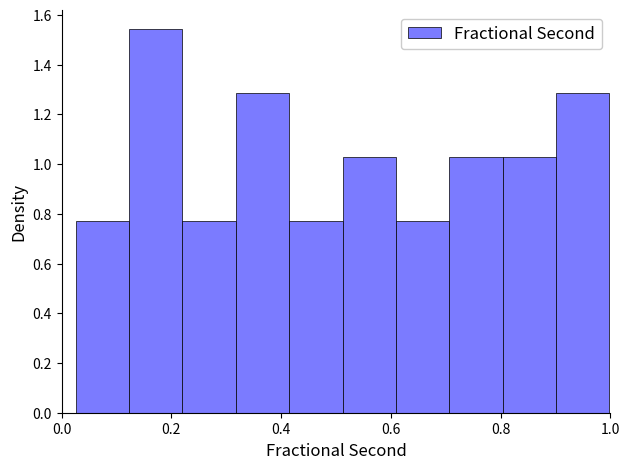

What is the height of the bar covering 0.52 to 0.60 on the x-axis? Neither the bar edges nor the heights are printed on the chart, so give them approximately, as read against the axes.

1.02